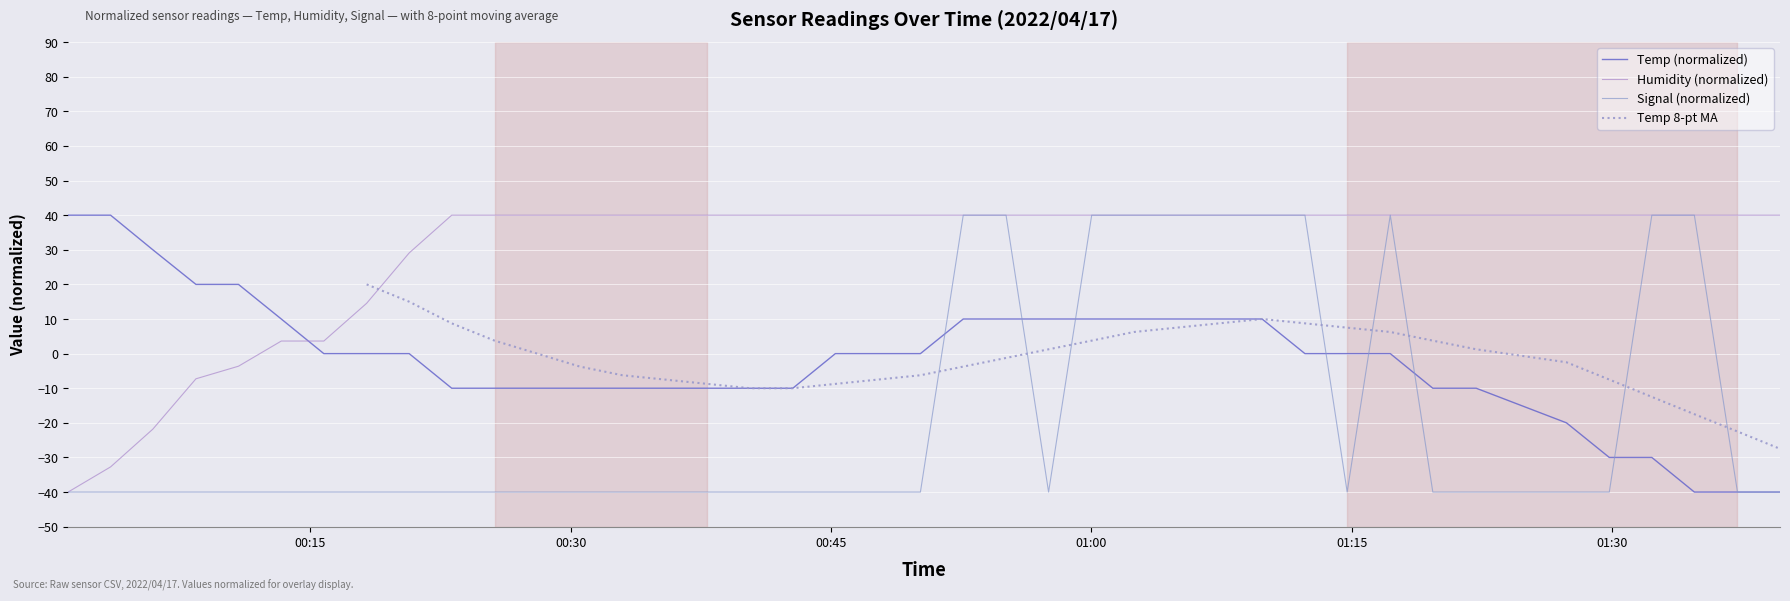

How many positive values does the Humidity (normalized) series have?

35